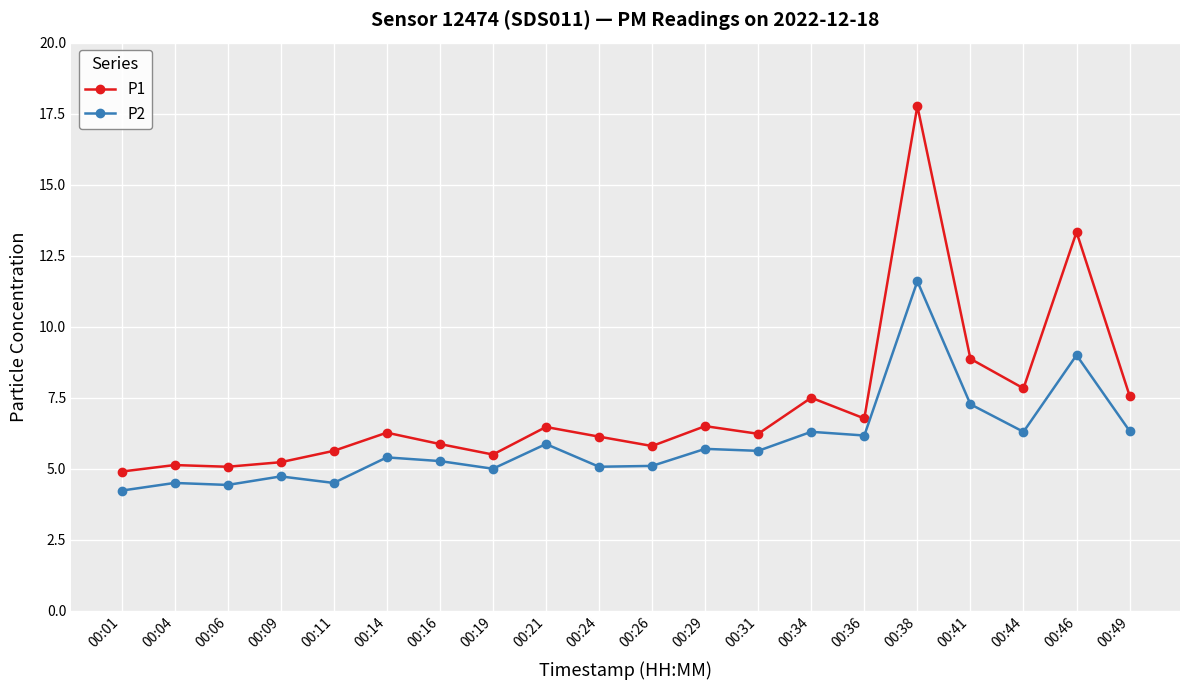

What is the difference between the P2 values at 00:06 and 00:29?

1.3